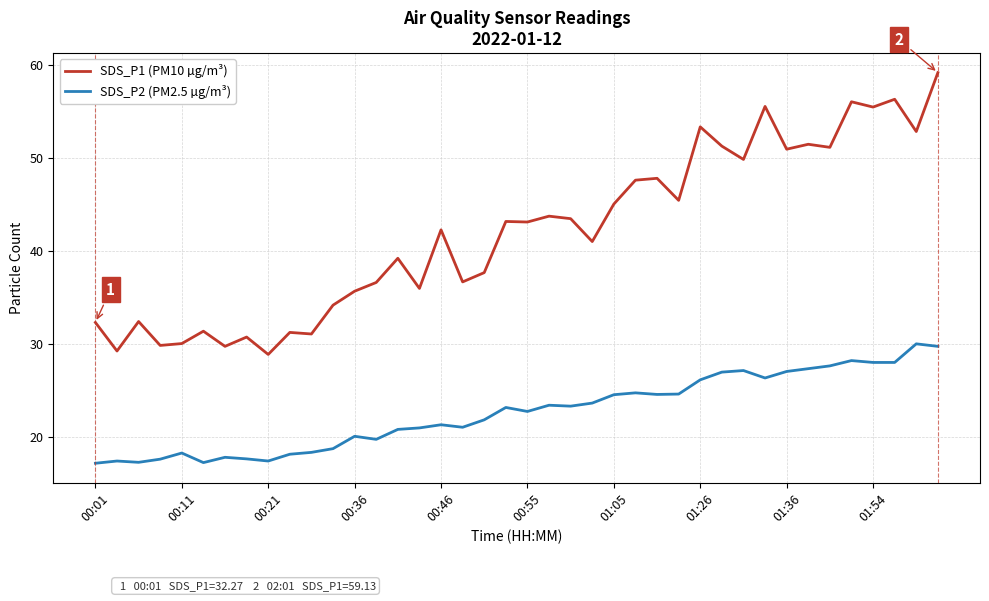

True or false: SDS_P2 (PM2.5 µg/m³) and SDS_P1 (PM10 µg/m³) cross at least once.

False